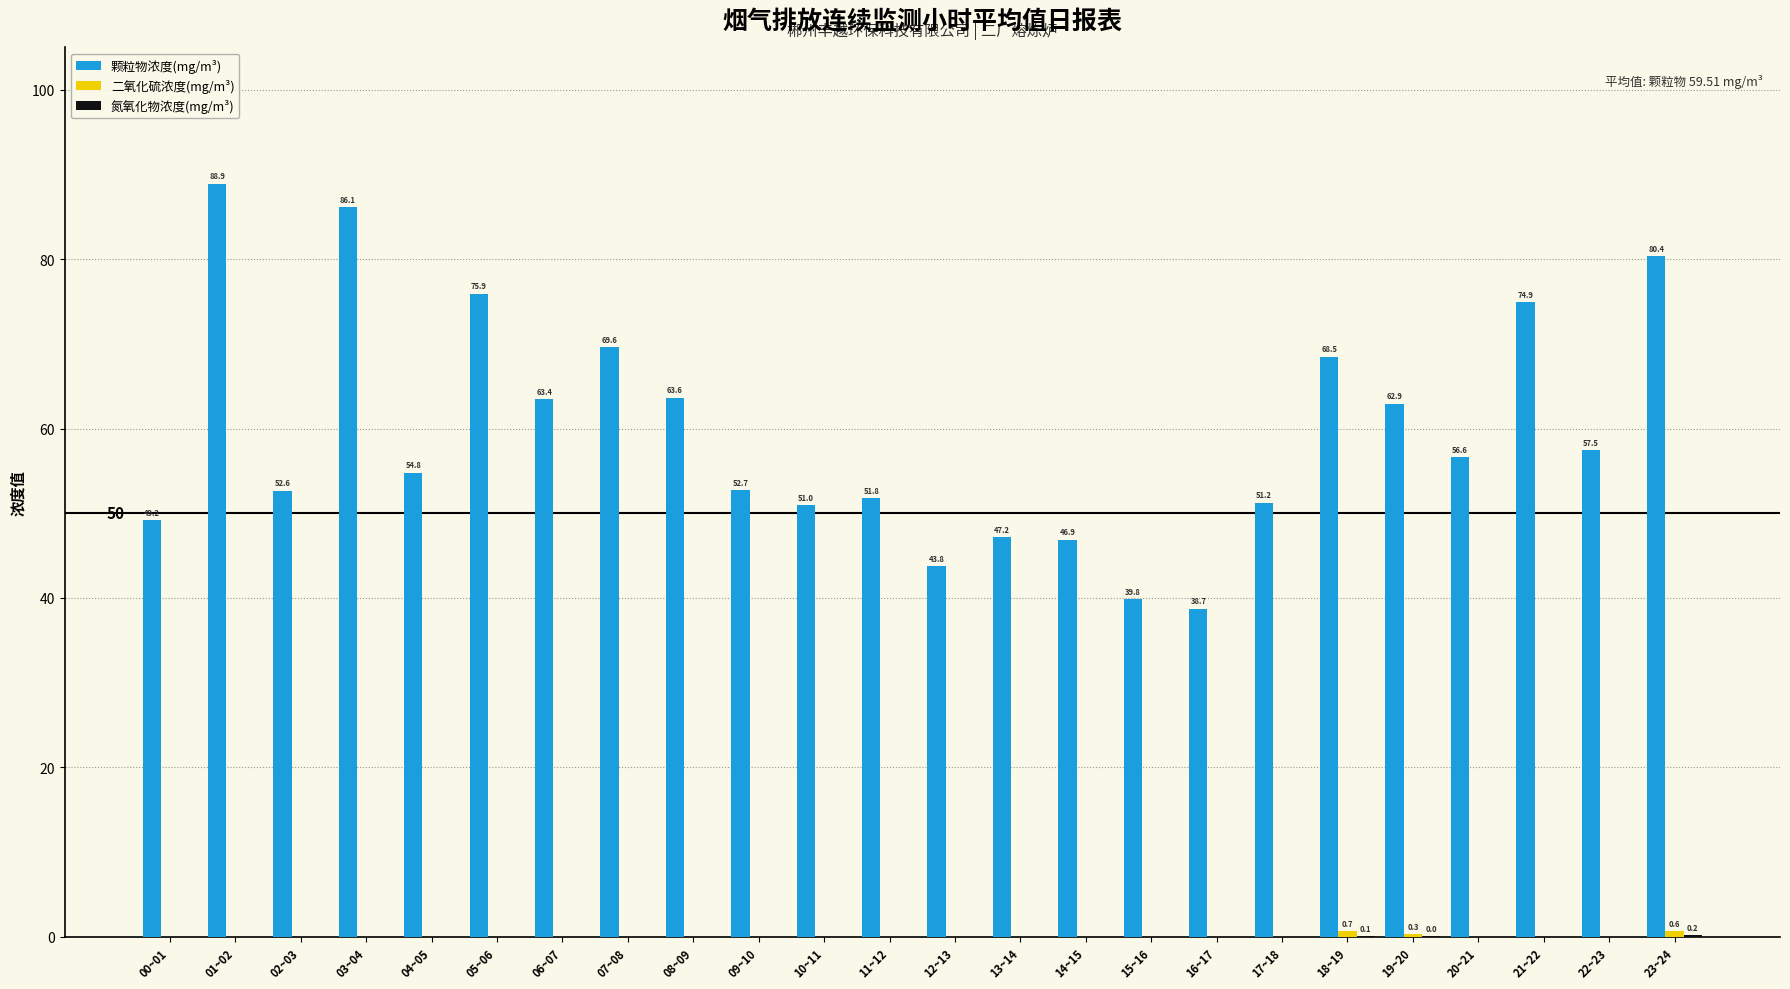

What is the maximum value shown in the chart?

88.9